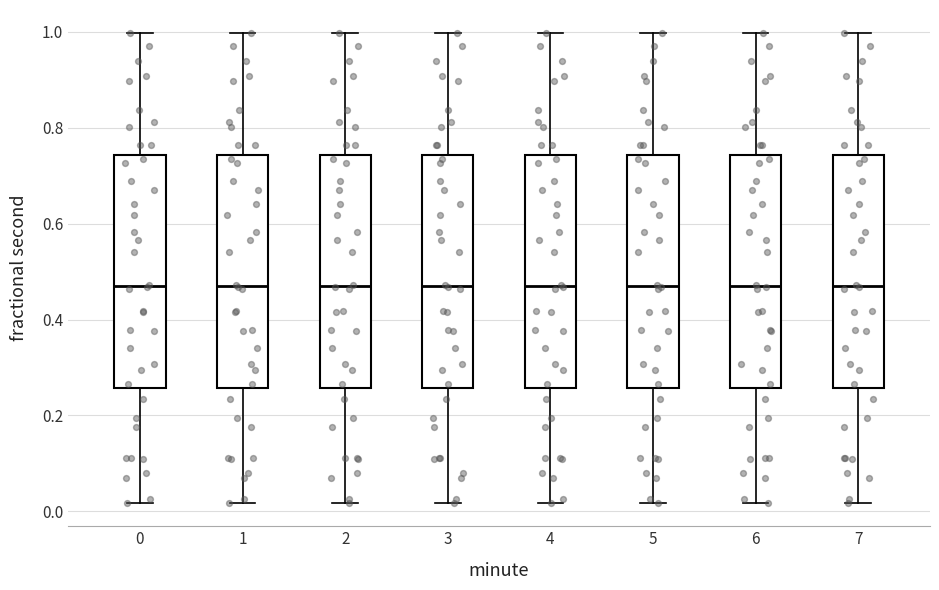

Reading left to right, read every box against the y-axis: the position of its median line, the range the box covers, and the ends of its whiskers. The values are not printed on the chart, so give them approximately, as read against the axis.

0: median 0.46, box 0.26 to 0.74, whiskers 0.02 to 1.00
1: median 0.46, box 0.26 to 0.74, whiskers 0.02 to 1.00
2: median 0.46, box 0.26 to 0.74, whiskers 0.02 to 1.00
3: median 0.46, box 0.26 to 0.74, whiskers 0.02 to 1.00
4: median 0.46, box 0.26 to 0.74, whiskers 0.02 to 1.00
5: median 0.46, box 0.26 to 0.74, whiskers 0.02 to 1.00
6: median 0.46, box 0.26 to 0.74, whiskers 0.02 to 1.00
7: median 0.46, box 0.26 to 0.74, whiskers 0.02 to 1.00